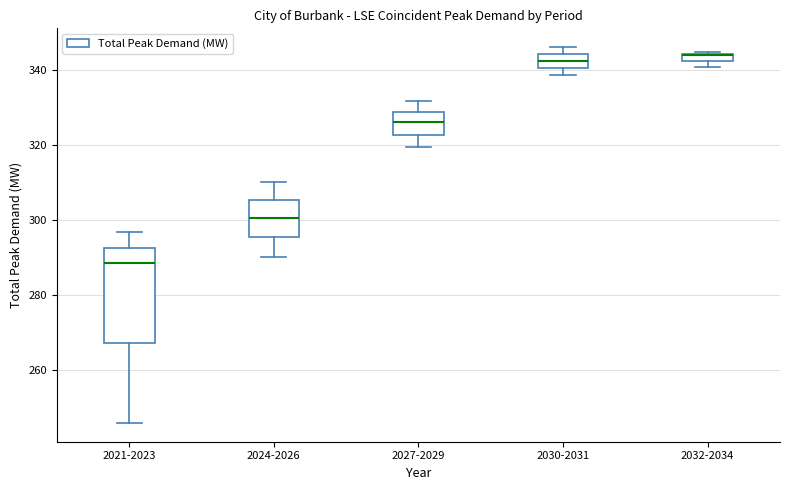

Where is the lower edge of the box for 2032-2034 on the y-axis? The values are not printed on the chart, so give them approximately, as read against the axis.

342